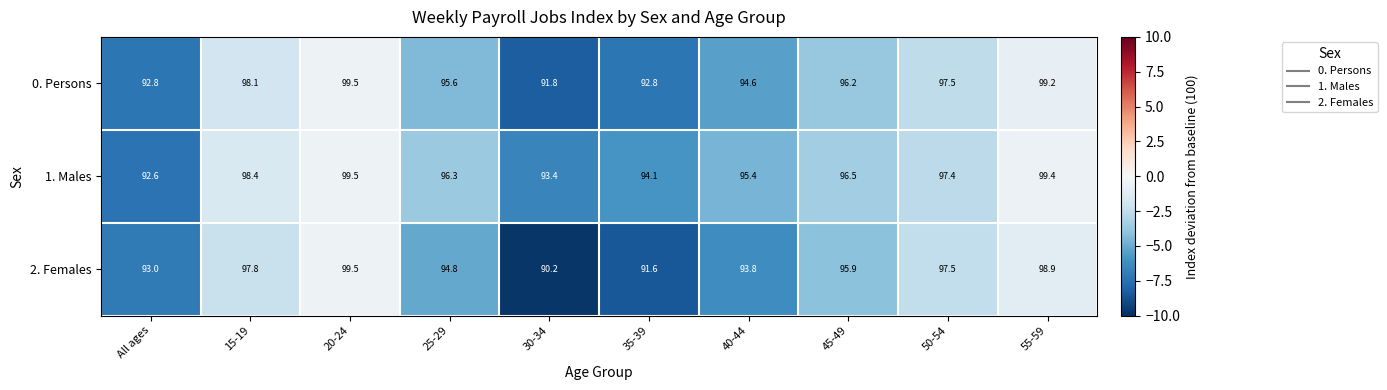

Reading left to right, list all the values displayed in this chart.

0. Persons: 92.8	98.1	99.5	95.6	91.8	92.8	94.6	96.2	97.5	99.2
1. Males: 92.6	98.4	99.5	96.3	93.4	94.1	95.4	96.5	97.4	99.4
2. Females: 93.0	97.8	99.5	94.8	90.2	91.6	93.8	95.9	97.5	98.9